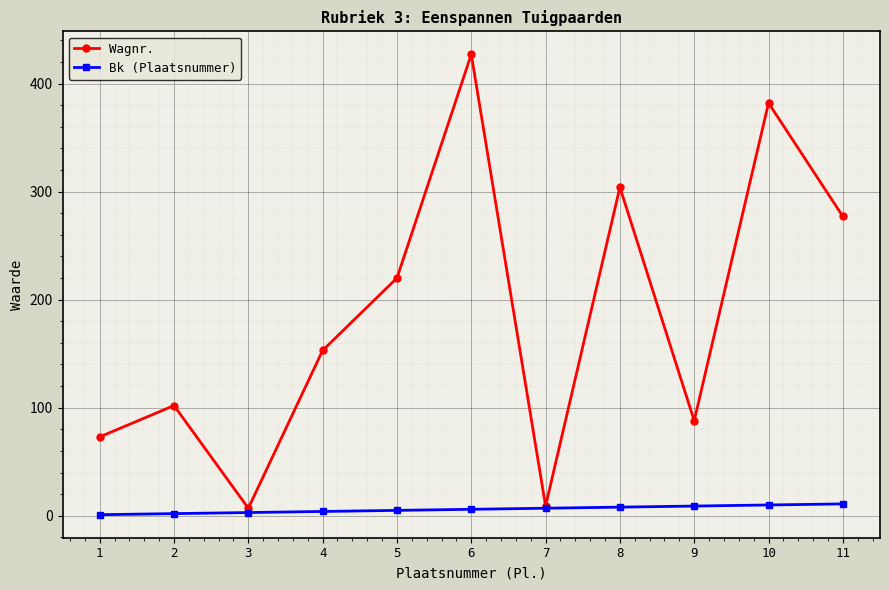

The value of Wagnr. at 6 is 427. True or false?

True